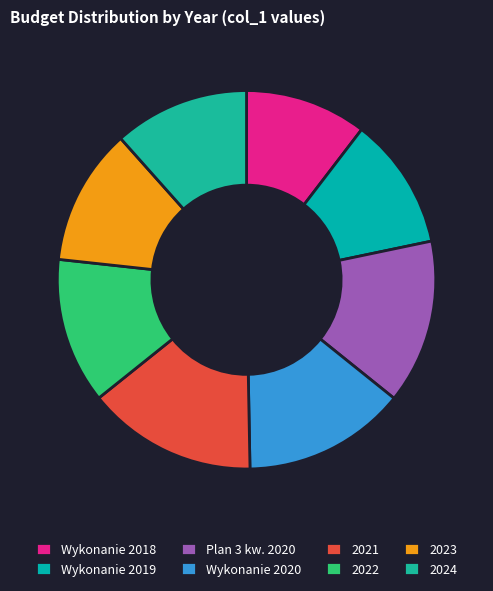

To the nearest percent, what is the combined percentage of 2024 and 2021?

26%